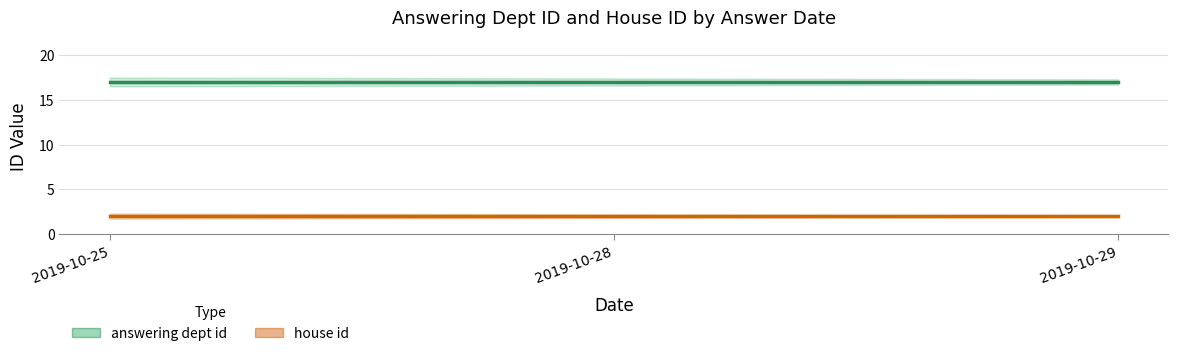

List the series in order of their overall mean, lowest first.

house id, answering dept id